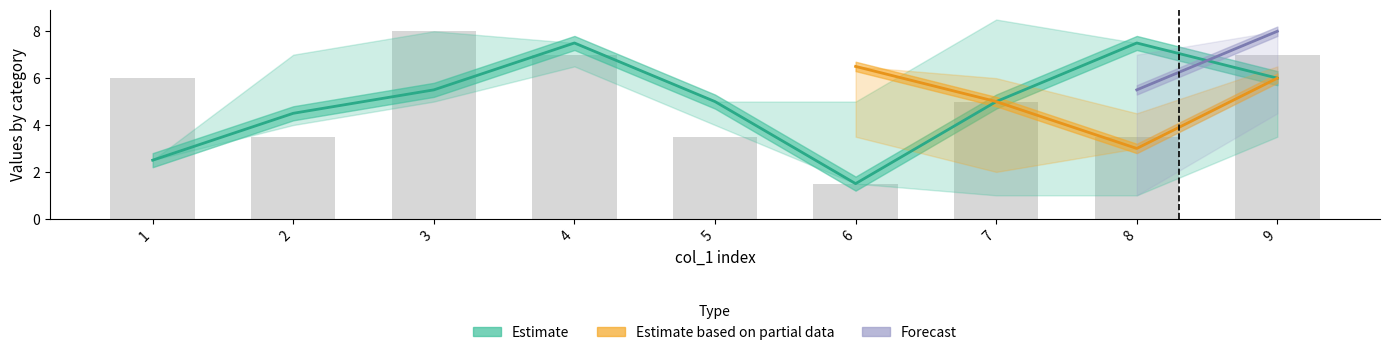

The col_5 series shows 3 at 9. True or false?

False